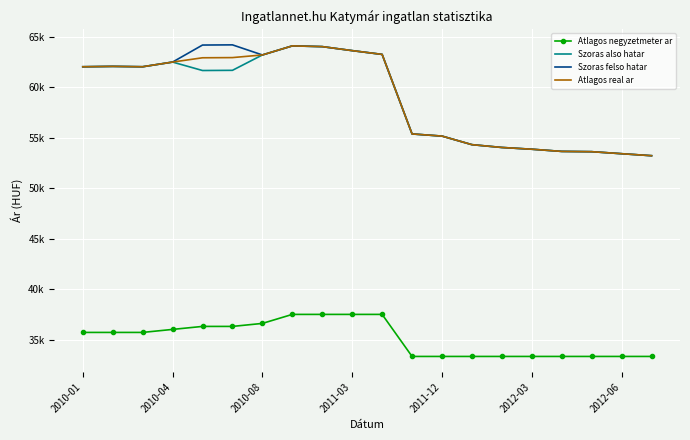

How many interior local peaks does the Szoras felso hatar series have?

3